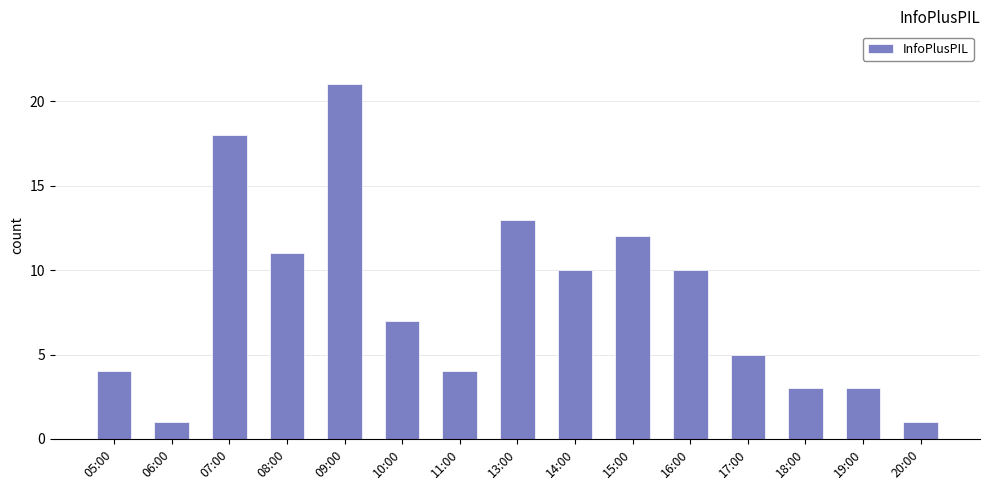

What is the change in value from 07:00 to 13:00?

-5